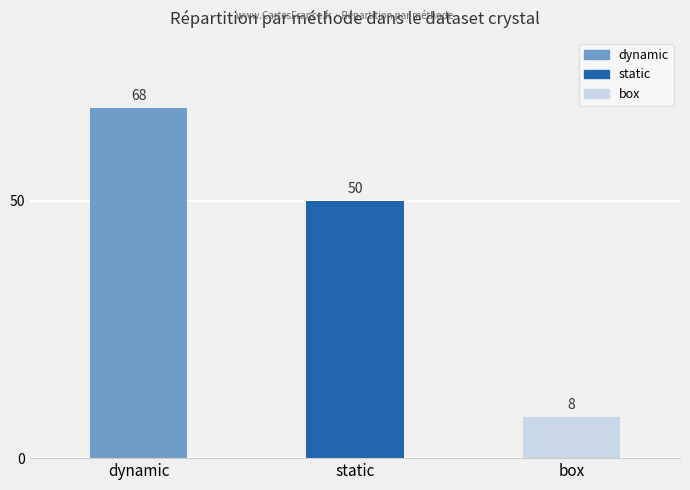

Where does the data first go above 50?

dynamic